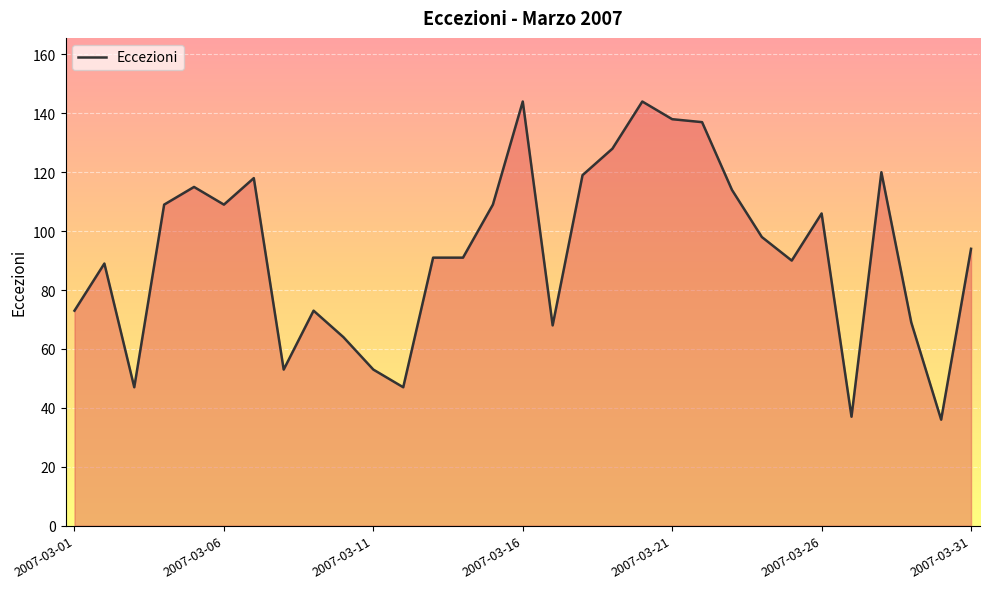

Reading left to right, extract all data points from this chart.

73	89	47	109	115	109	118	53	73	64	53	47	91	91	109	144	68	119	128	144	138	137	114	98	90	106	37	120	69	36	94